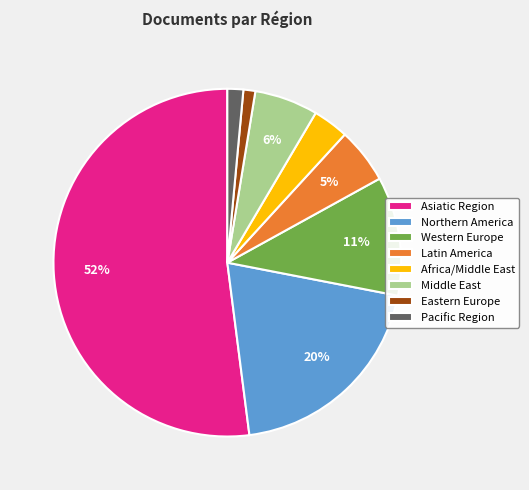

What percentage is the Latin America slice, to the nearest percent?

5%